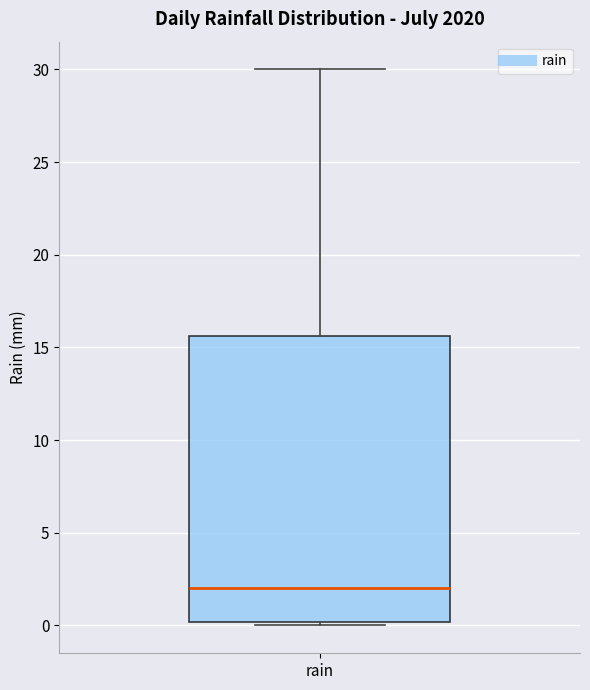

Where is the upper edge of the box for rain on the y-axis? The values are not printed on the chart, so give them approximately, as read against the axis.

15.5